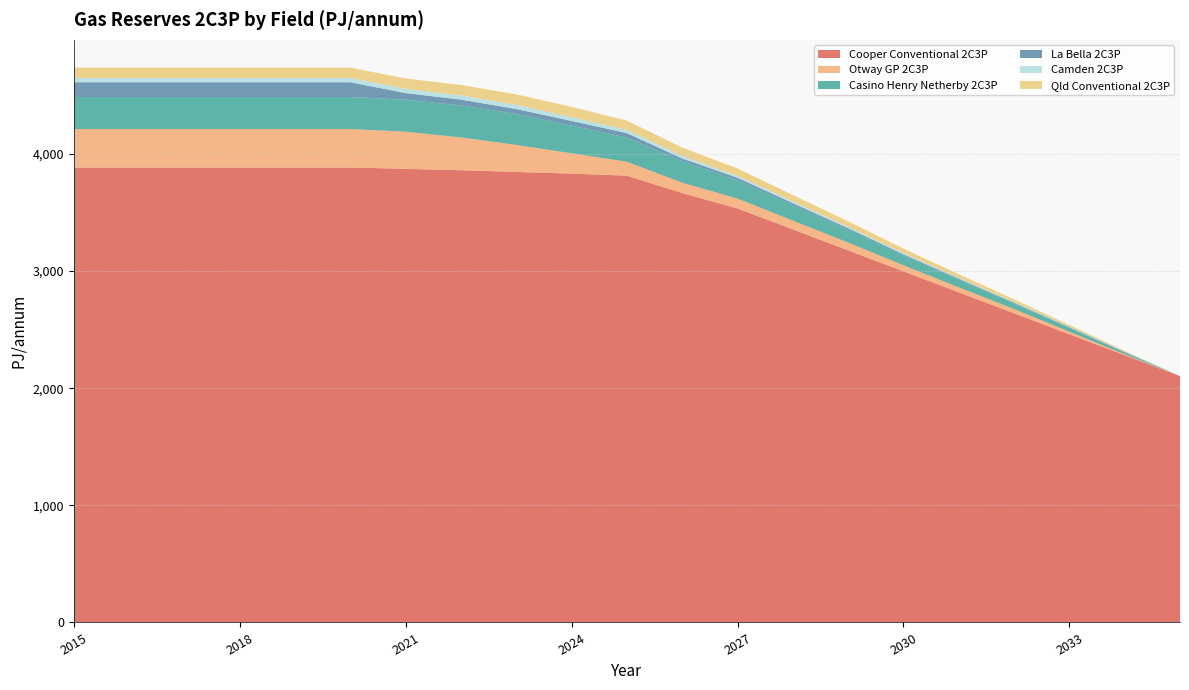

Reading right to left, extract all data points from this chart.

Cooper Conventional 2C3P: 2102.6	2281.4	2460.3	2639.6	2818.5	2997.3	3176.2	3355.5	3534.4	3665.8	3813.8	3831.3	3845.9	3860.3	3872.2	3883.7	3883.7	3883.7	3883.7	3883.7	3883.7
Otway GP 2C3P: 0.0	6.6	21.3	35.4	41.6	51.2	66.3	74.4	83.8	87.6	118.6	173.4	230.5	279.8	317.0	328.4	328.4	328.4	328.4	328.4	328.4
Casino Henry Netherby 2C3P: 0.0	13.8	31.1	47.0	66.5	82.9	108.6	132.1	155.6	182.7	206.4	235.7	264.9	273.0	273.0	273.0	273.0	273.0	273.0	273.0	273.0
La Bella 2C3P: 0.0	7.3	7.3	7.3	8.7	11.4	14.6	17.5	22.2	24.3	38.1	40.9	41.4	50.1	56.5	126.4	126.4	126.4	126.4	126.4	126.4
Camden 2C3P: 0.0	1.4	2.8	4.1	5.6	8.1	10.5	13.0	15.3	20.7	26.2	31.7	36.0	36.0	36.0	36.0	36.0	36.0	36.0	36.0	36.0
Qld Conventional 2C3P: 0.0	8.0	16.1	24.1	32.1	40.2	48.2	56.3	64.3	72.3	80.3	88.4	89.0	89.0	89.0	89.0	89.0	89.0	89.0	89.0	89.0